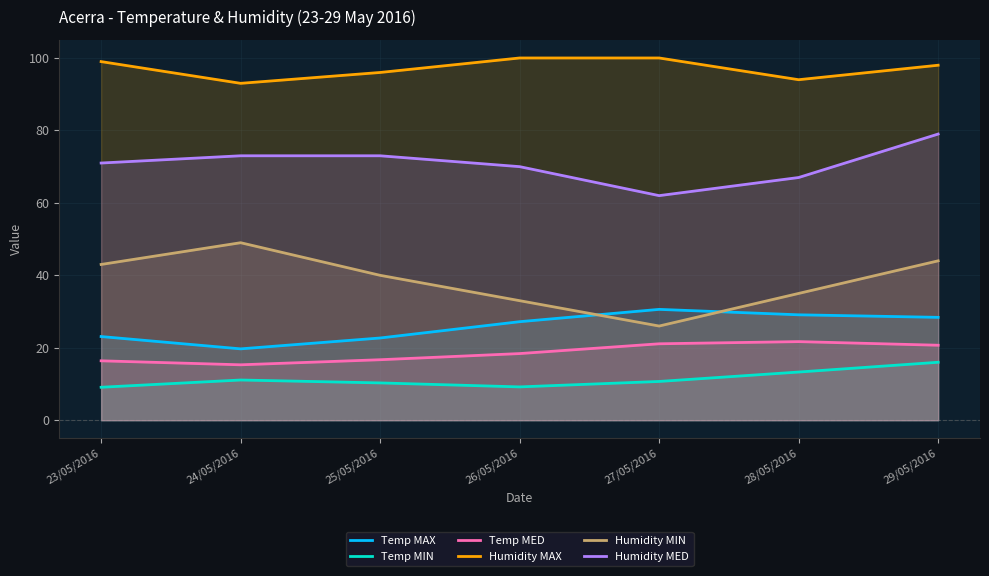

Which label corresponds to the smallest value in the chart?

23/05/2016